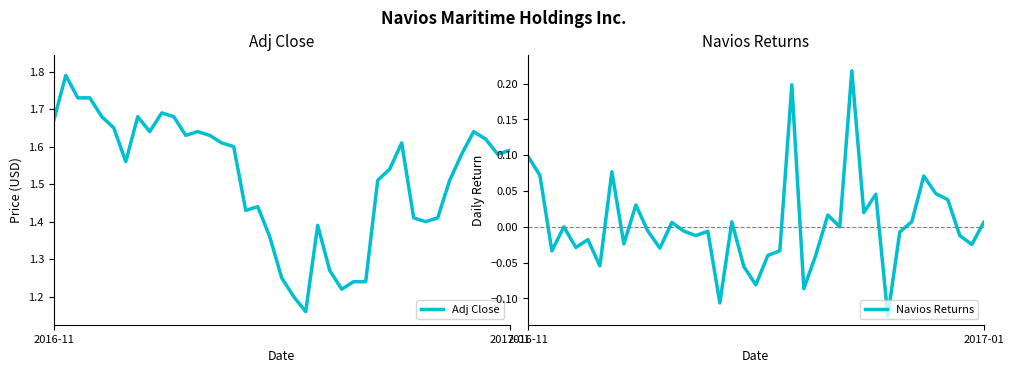

At which category does Navios Returns reach its first local peak?

3